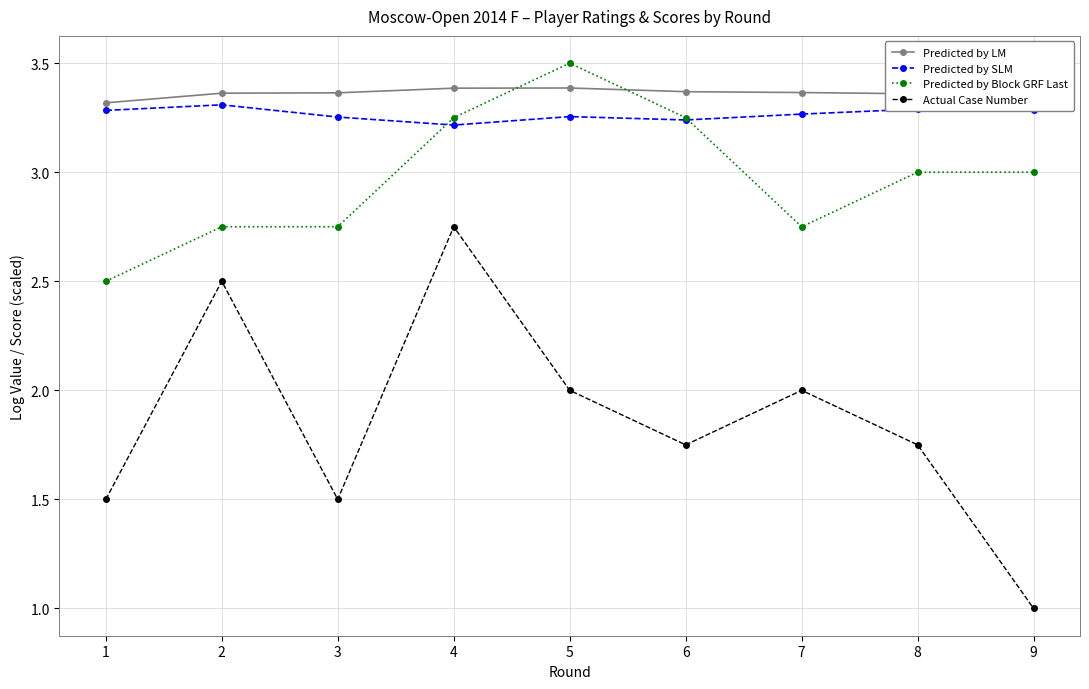

Which series has the widest spread of values?

Actual Case Number